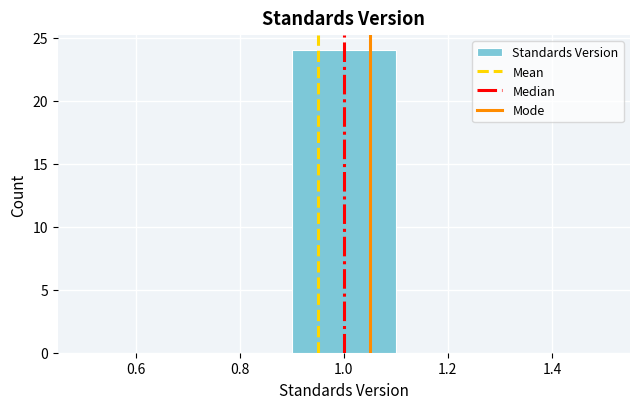

Reading left to right, list every bar in this chart as the range it spans on the x-axis followed by its height. The values are not printed on the chart, so give them approximately, as read against the axis.

0.5 to 0.7: 0
0.7 to 0.9: 0
0.9 to 1.1: 24
1.1 to 1.3: 0
1.3 to 1.5: 0